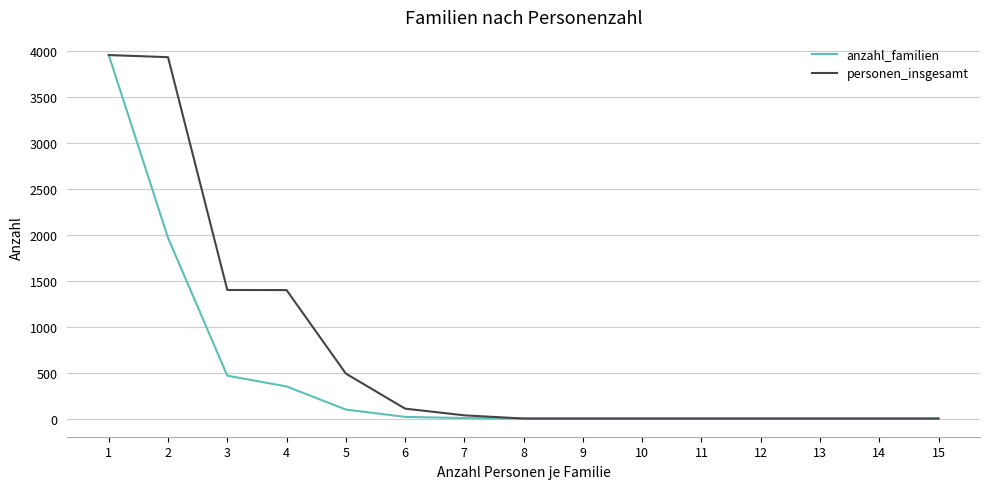

At 5, list the series in order from smallest to largest.

anzahl_familien, personen_insgesamt